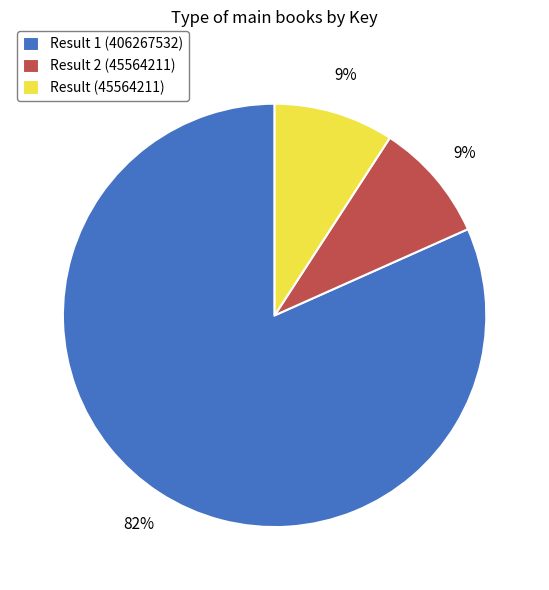

How many segments does this pie chart have?

3